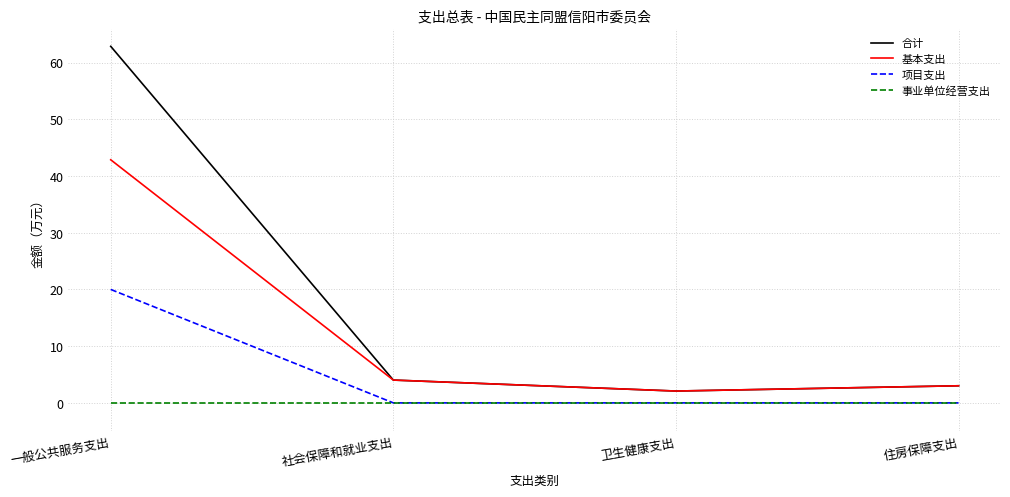

Between 一般公共服务支出 and 社会保障和就业支出, which series saw the biggest shift?

合计